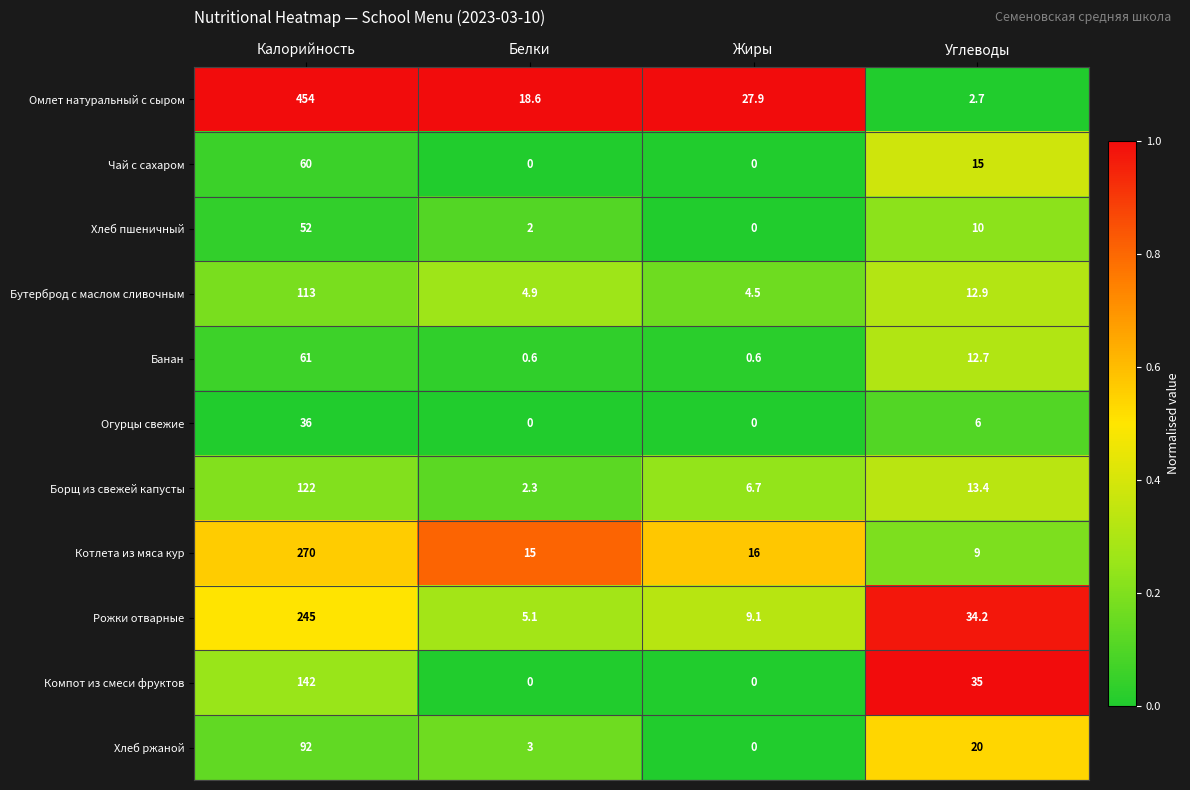

What is the difference between the maximum and second lowest values in the Котлета из мяса кур series?

255.0